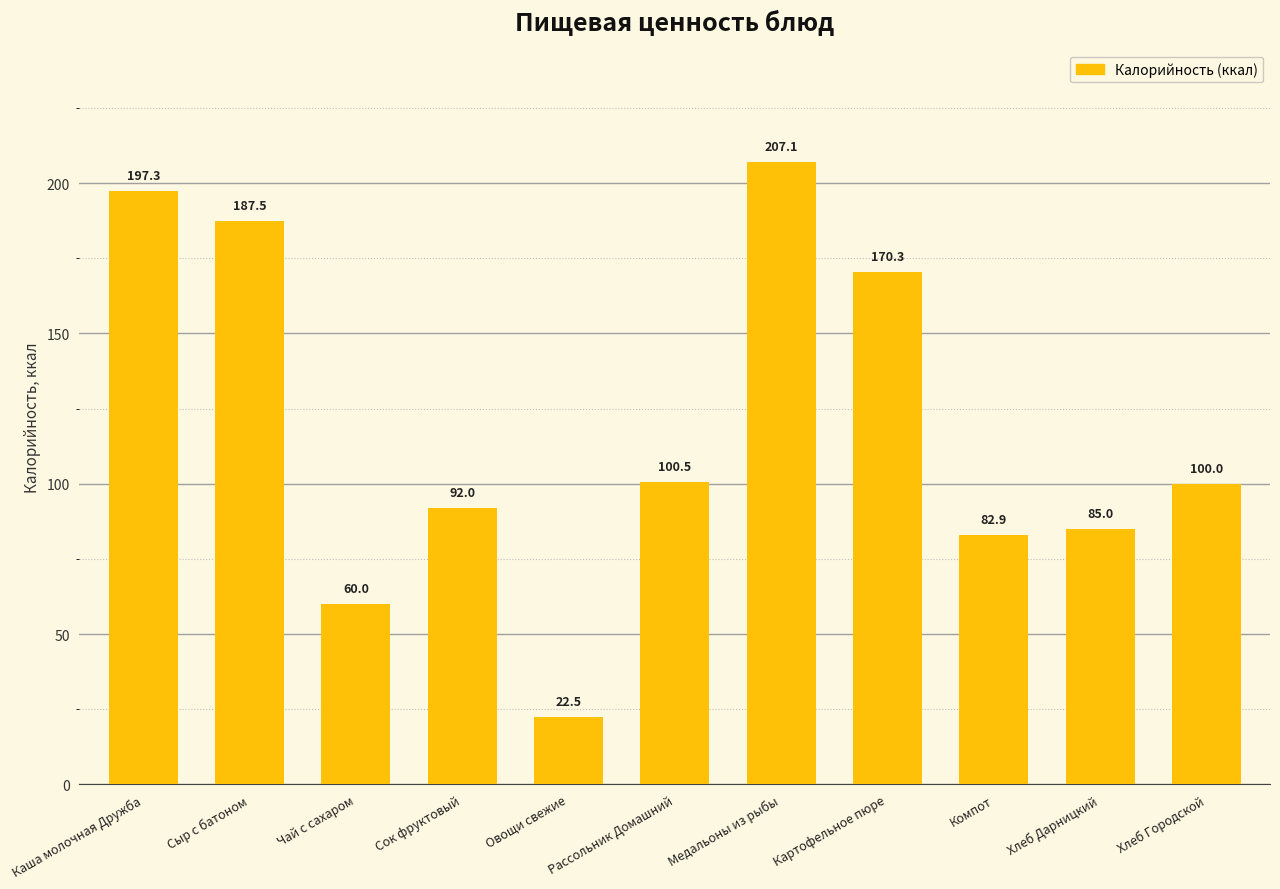

What is the value of the 1st bar from the left?

197.3